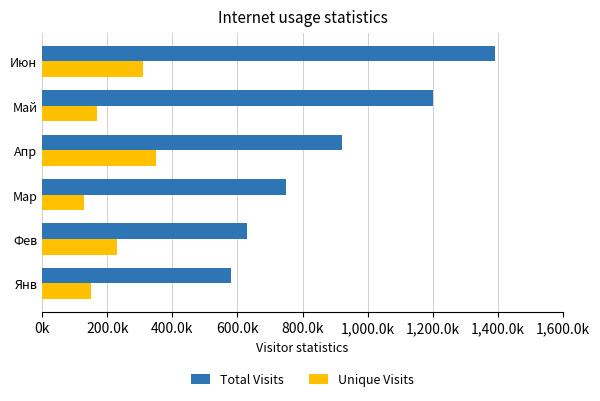

What are all the series names shown in the legend?

Total Visits, Unique Visits